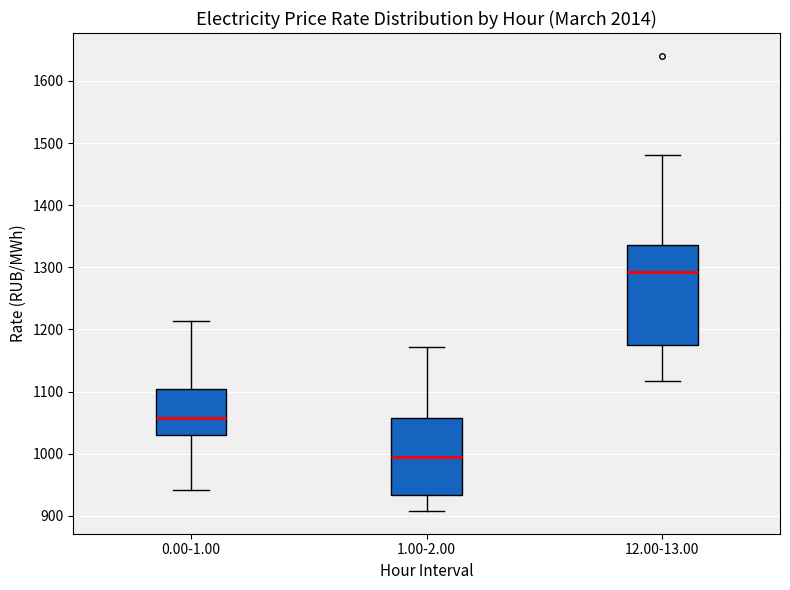

Comparing the boxes themselves (not the whiskers), which one is the tallest?

12.00-13.00